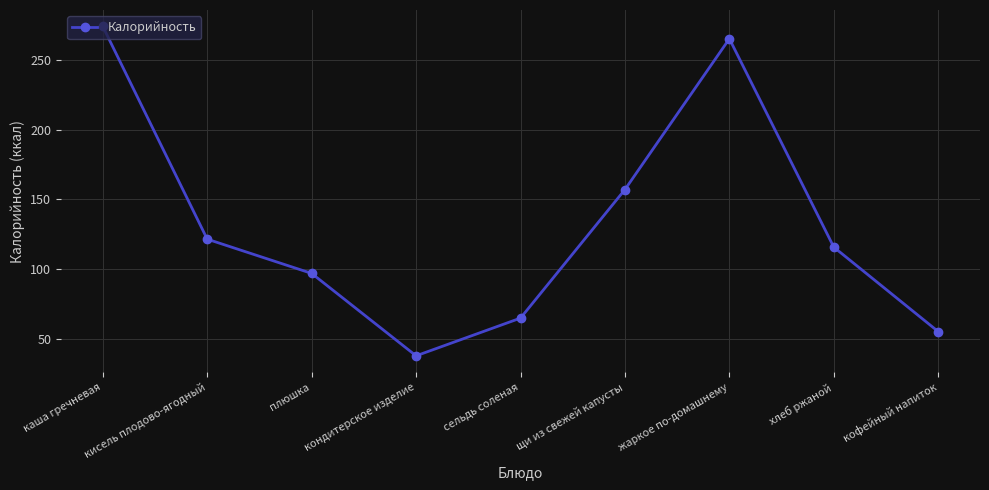

Where is the data nearest to the value 155?

щи из свежей капусты